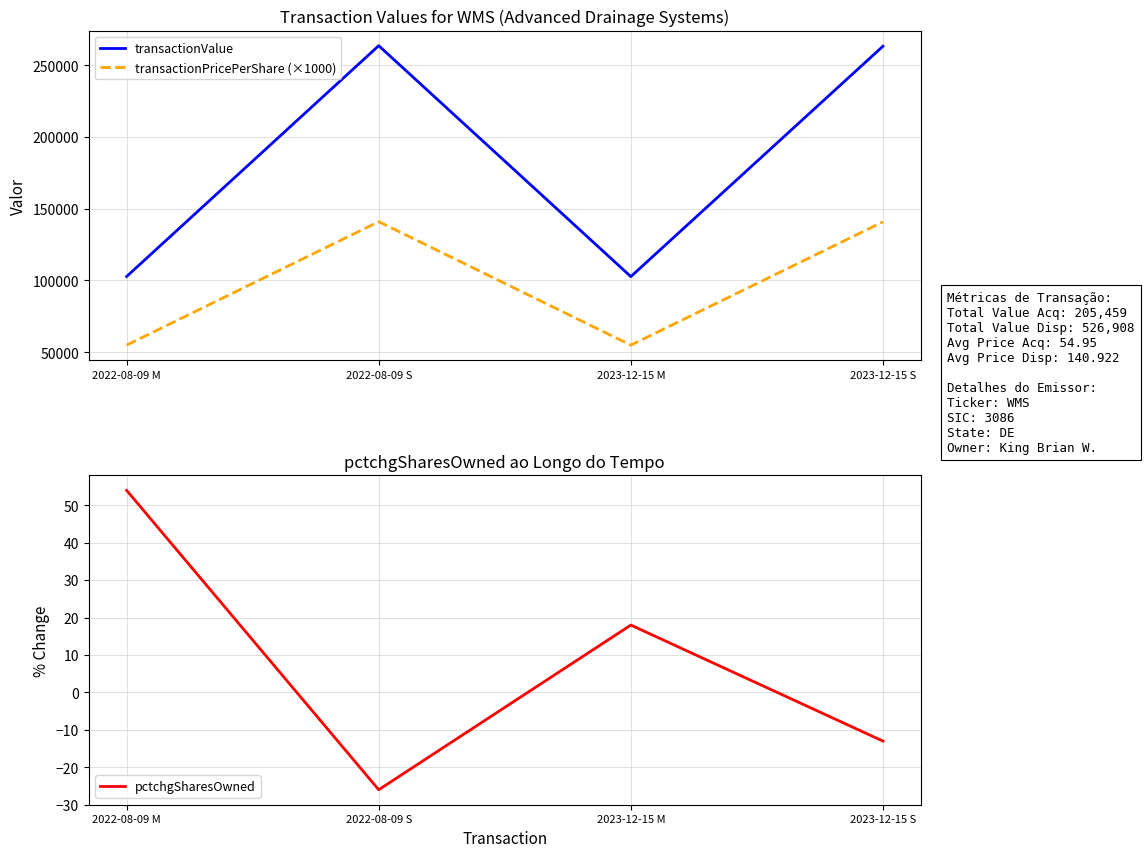

Reading left to right, extract all data points from this chart.

transactionValue: 102757	263633	102702	263275
transactionPricePerShare (×1000): 54950	140980	54950	140864
pctchgSharesOwned: 54	-26	18	-13